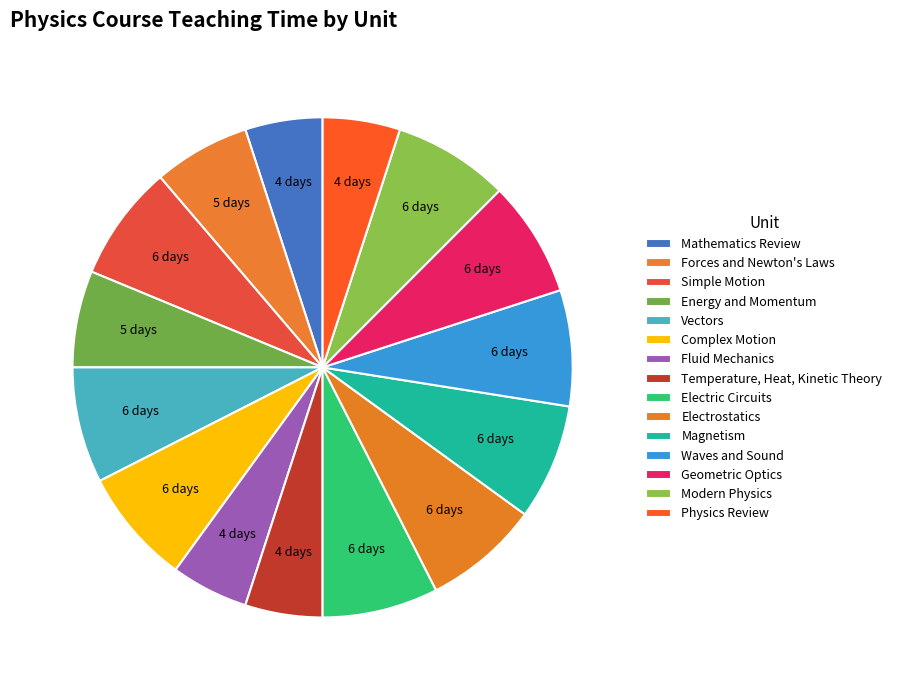

Between Vectors and Geometric Optics, which is larger?

Vectors